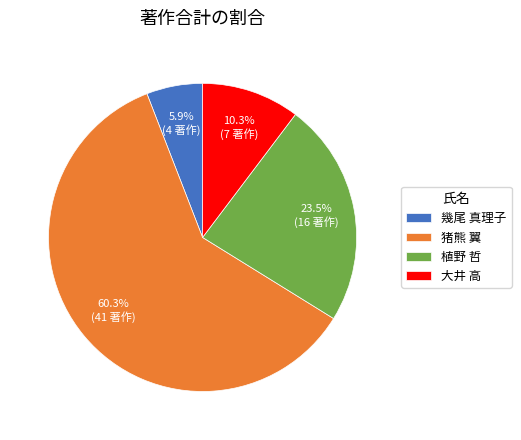

Is 幾尾 真理子 the majority of the pie?

No